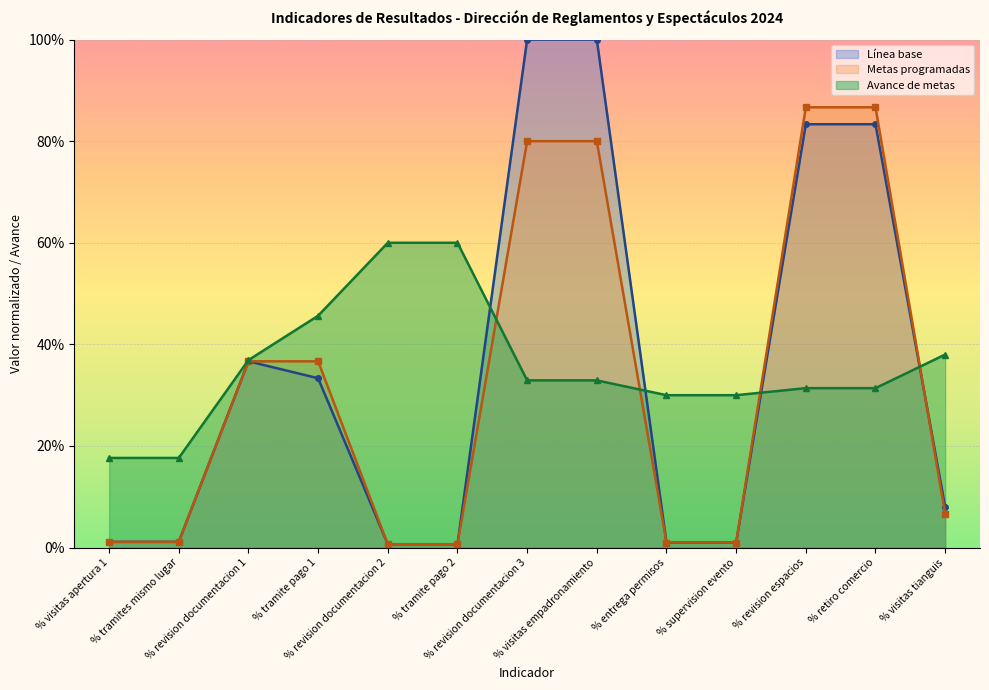

What is the approximate value of Metas programadas at % tramite pago 1?

0.4